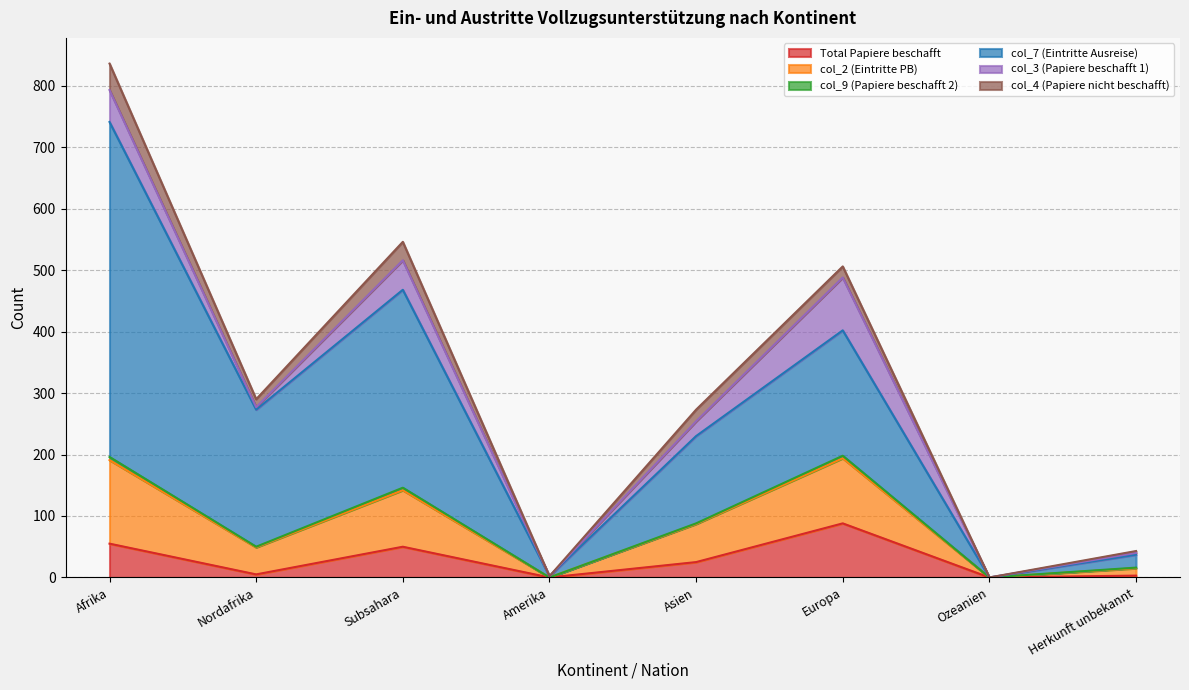

Does the chart have visible grid lines?

Yes